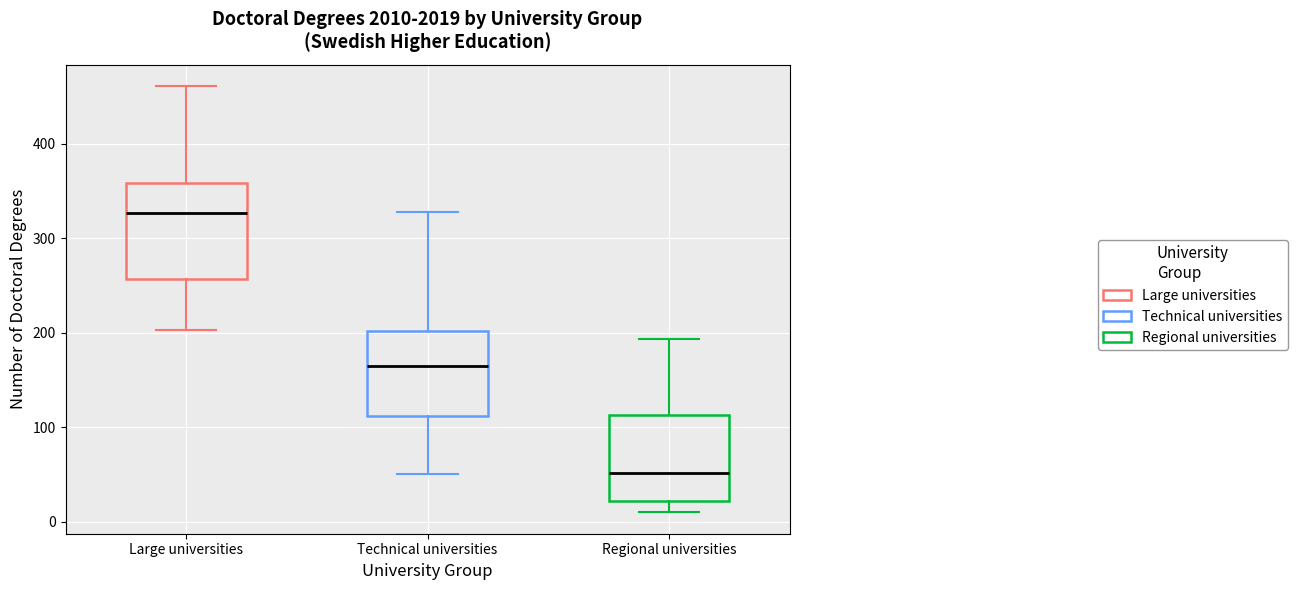

Where is the lower edge of the box for Technical universities on the y-axis? The values are not printed on the chart, so give them approximately, as read against the axis.

110